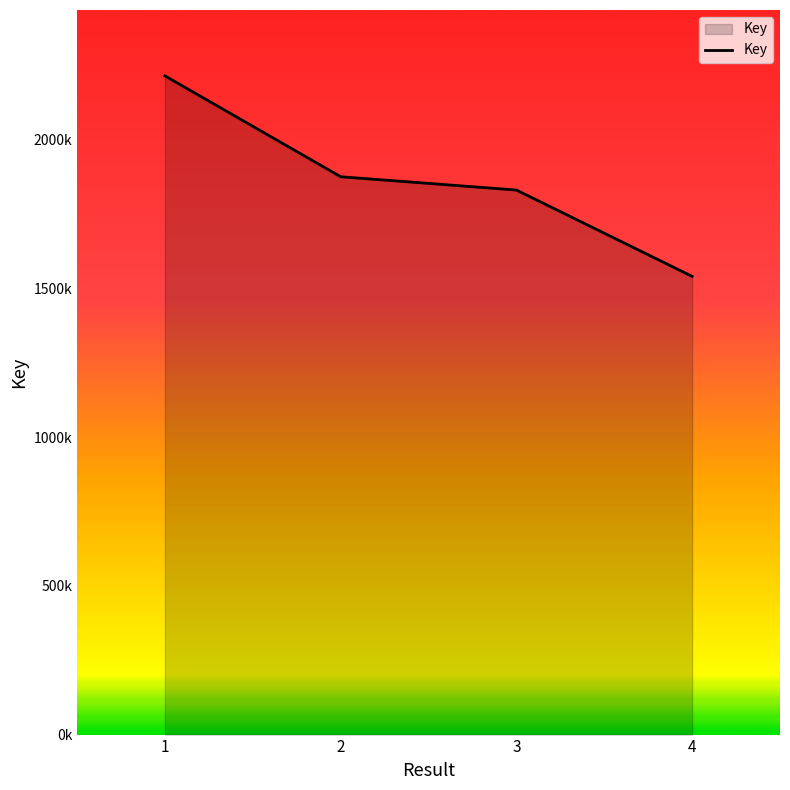

Approximately how many times larger is the value at 2 compared to 3?

1.0